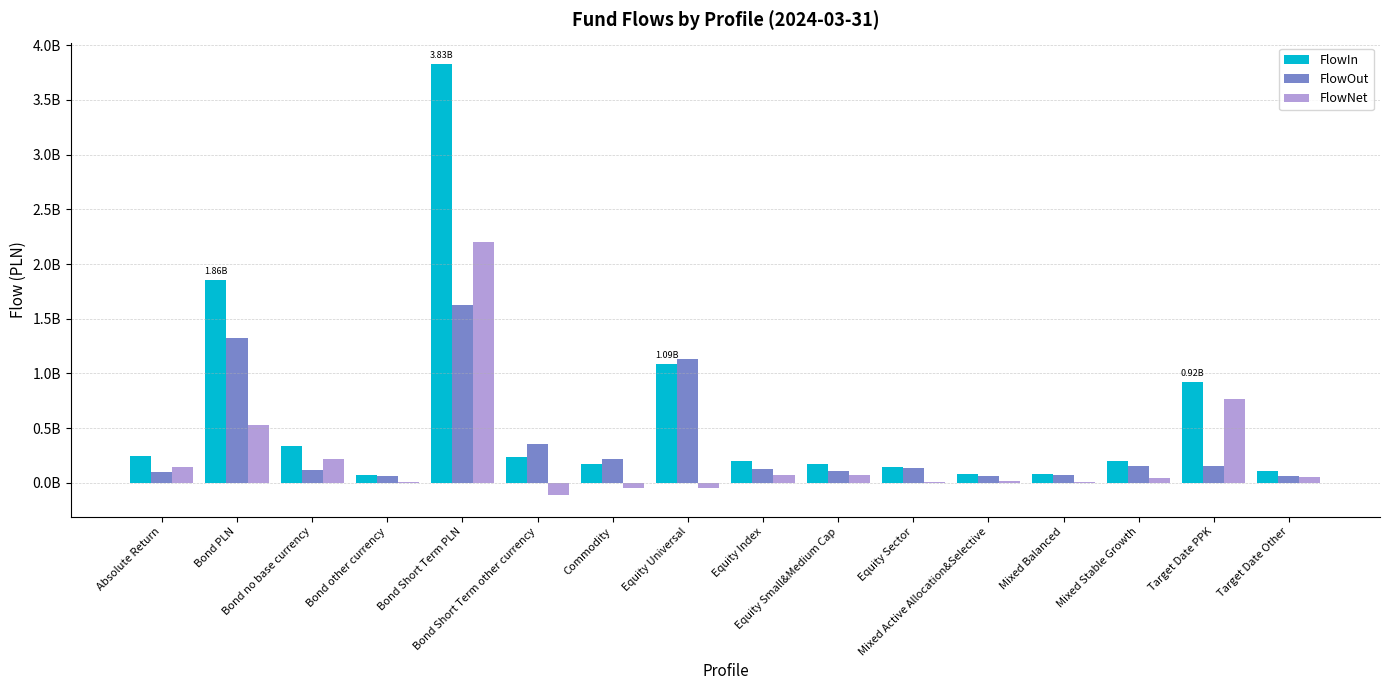

The value of FlowOut at Bond PLN is 881178045.2. True or false?

False